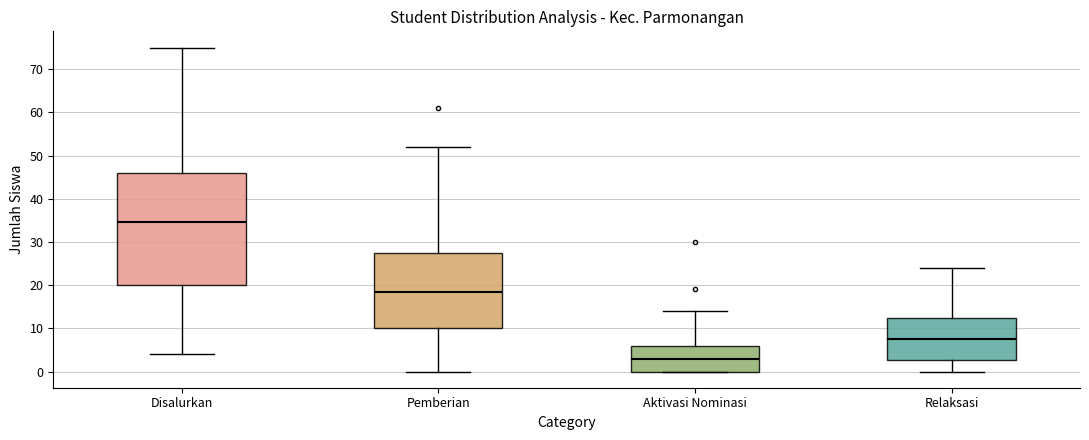

Reading left to right, transcribe this box plot: for each box, give where its median line is, the range the box spans, and where its two whiskers end, as read against the y-axis. The values are not printed on the chart, so give them approximately, as read against the axis.

Disalurkan: median 35, box 20 to 46, whiskers 4 to 75
Pemberian: median 19, box 10 to 28, whiskers 0 to 52
Aktivasi Nominasi: median 3, box 0 to 6, whiskers 0 to 14
Relaksasi: median 8, box 3 to 13, whiskers 0 to 24